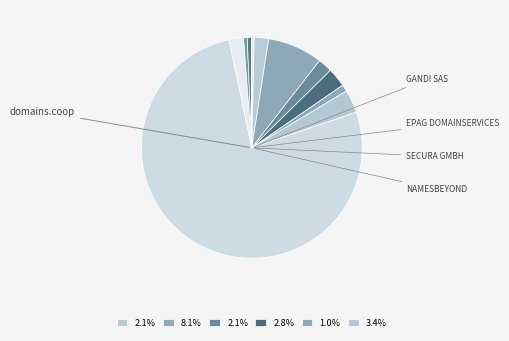

Count the number of slices in the pie.

12